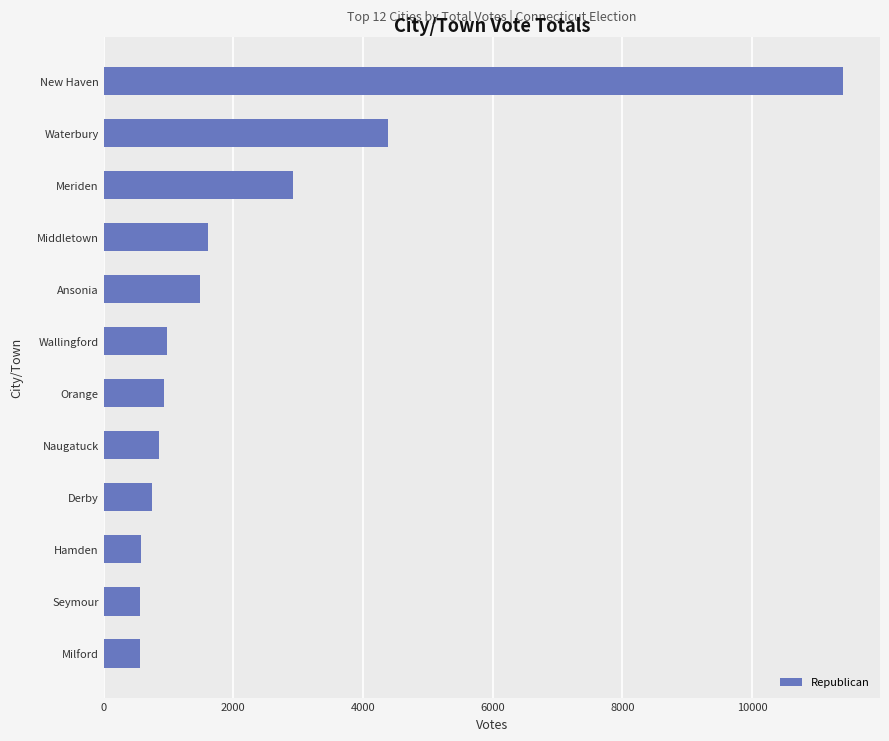

The chart shows a value of 739 at Derby. True or false?

True